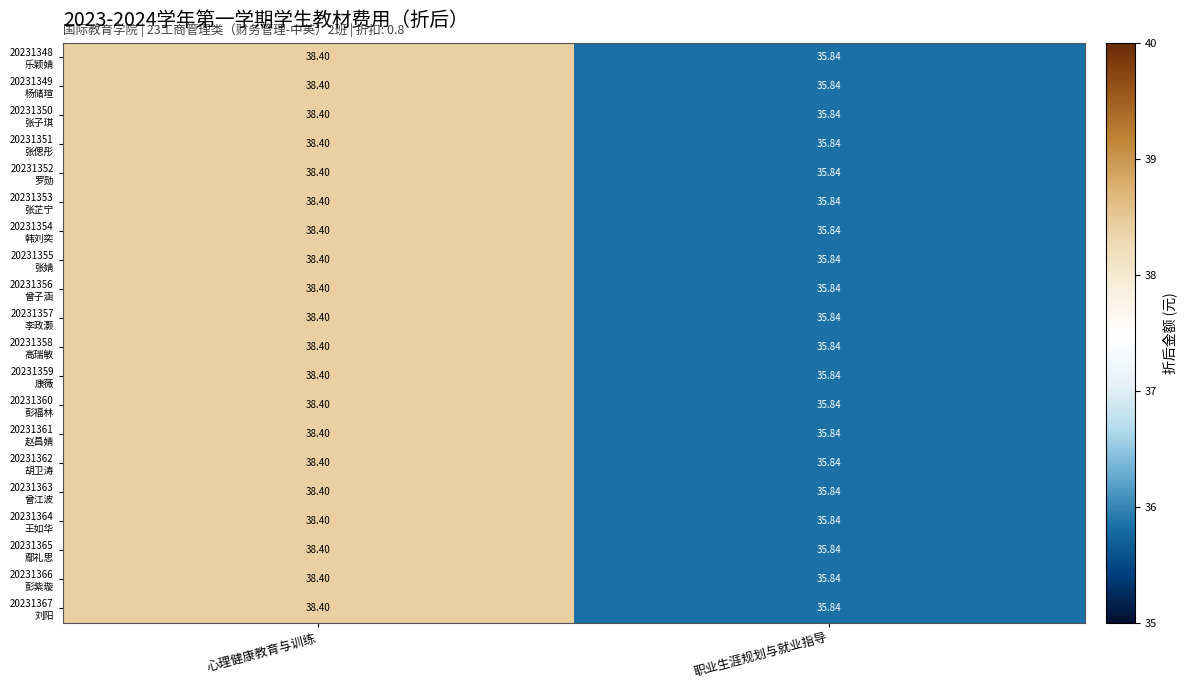

At which category is the sum across all series the highest?

心理健康教育与训练